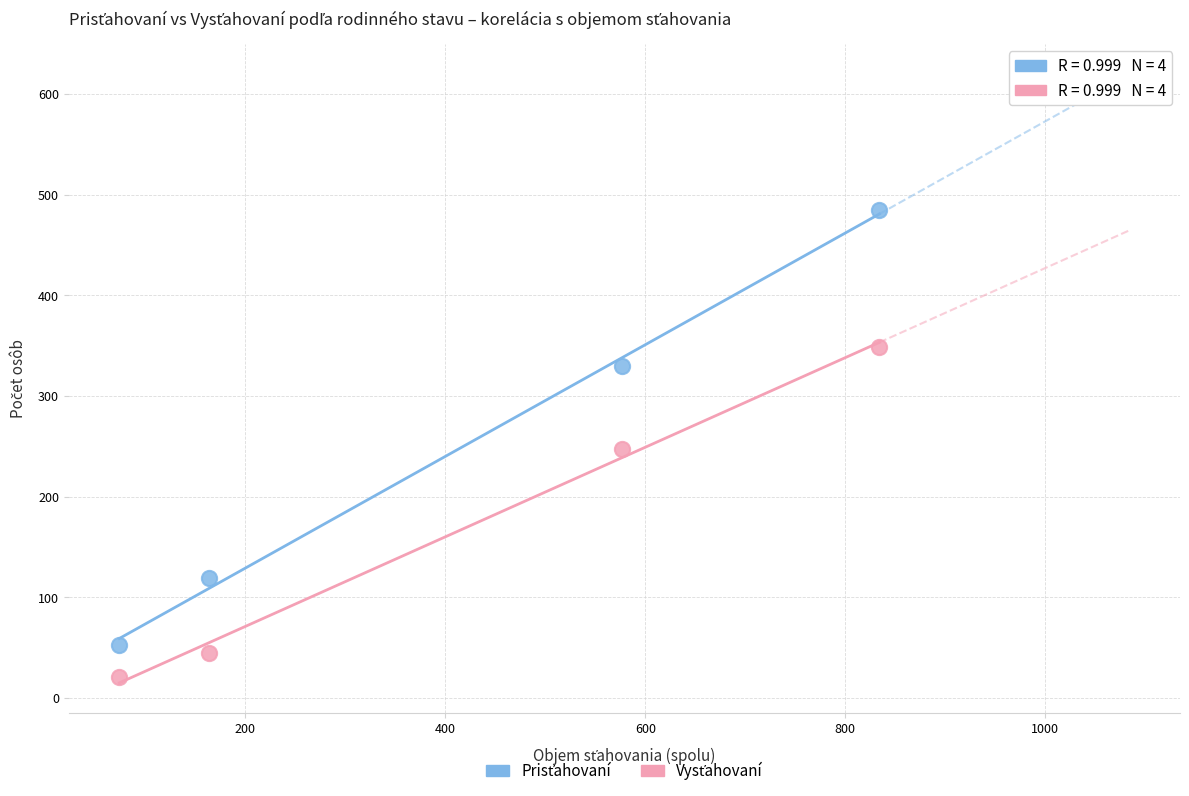

What is the X range (max minus min) for the scatter plot?

760